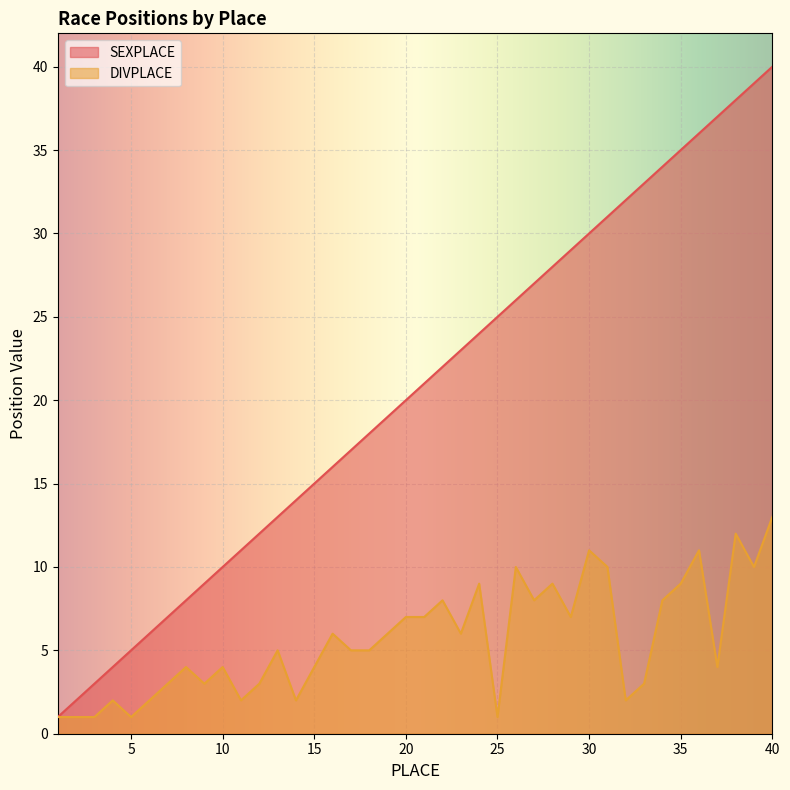

Which series has the widest spread of values?

SEXPLACE